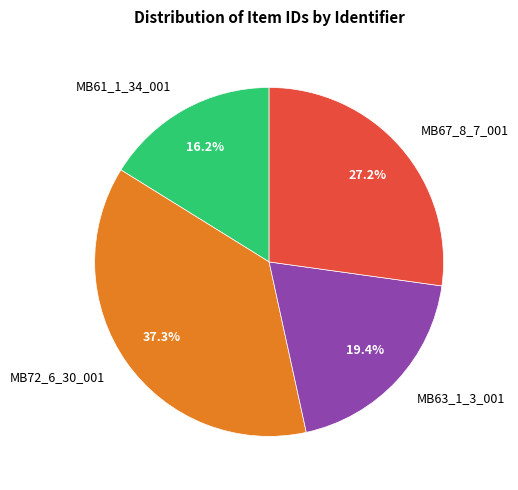

What portion of the pie excludes MB61_1_34_001?

83.8%